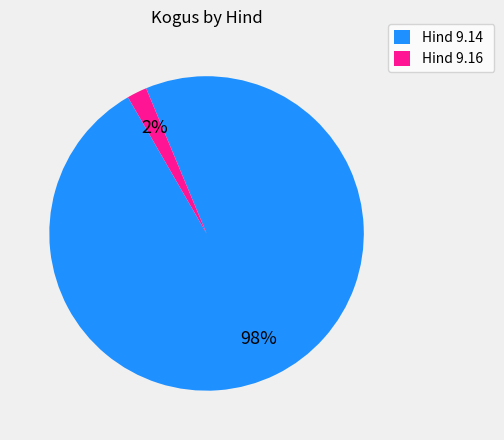

Rank the categories by value from highest to lowest.

Hind 9.14, Hind 9.16